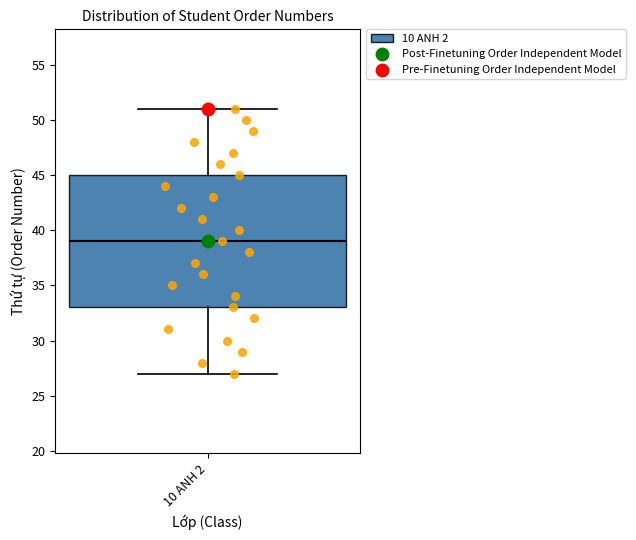

Transcribe this box plot: give where the median line is, the range the box spans, and where the two whiskers end, as read against the y-axis. The values are not printed on the chart, so give them approximately, as read against the axis.

median 39, box 33 to 45, whiskers 27 to 51